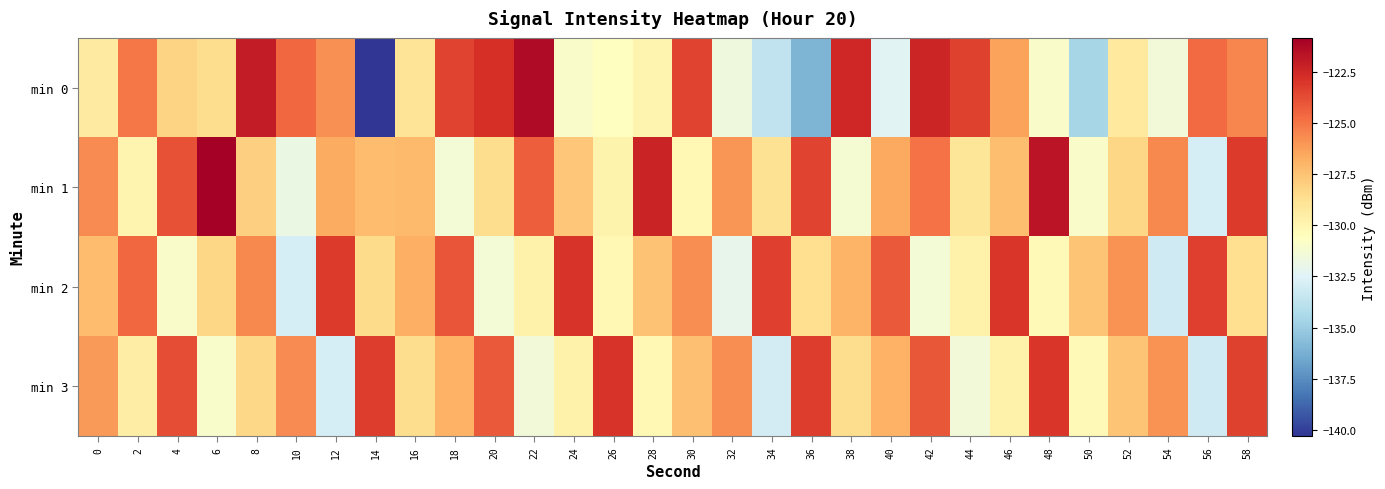

What is the total value across all series at 46?

-506.5